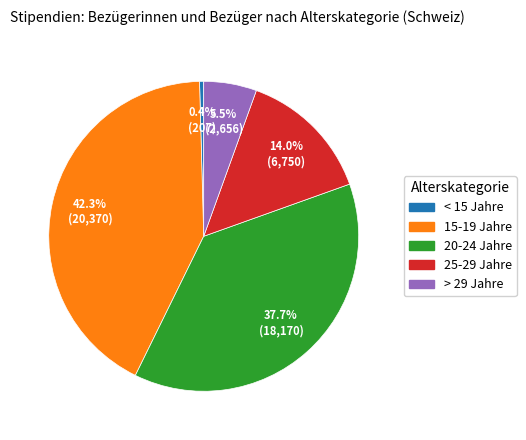

What is the largest slice in the pie chart?

15-19 Jahre